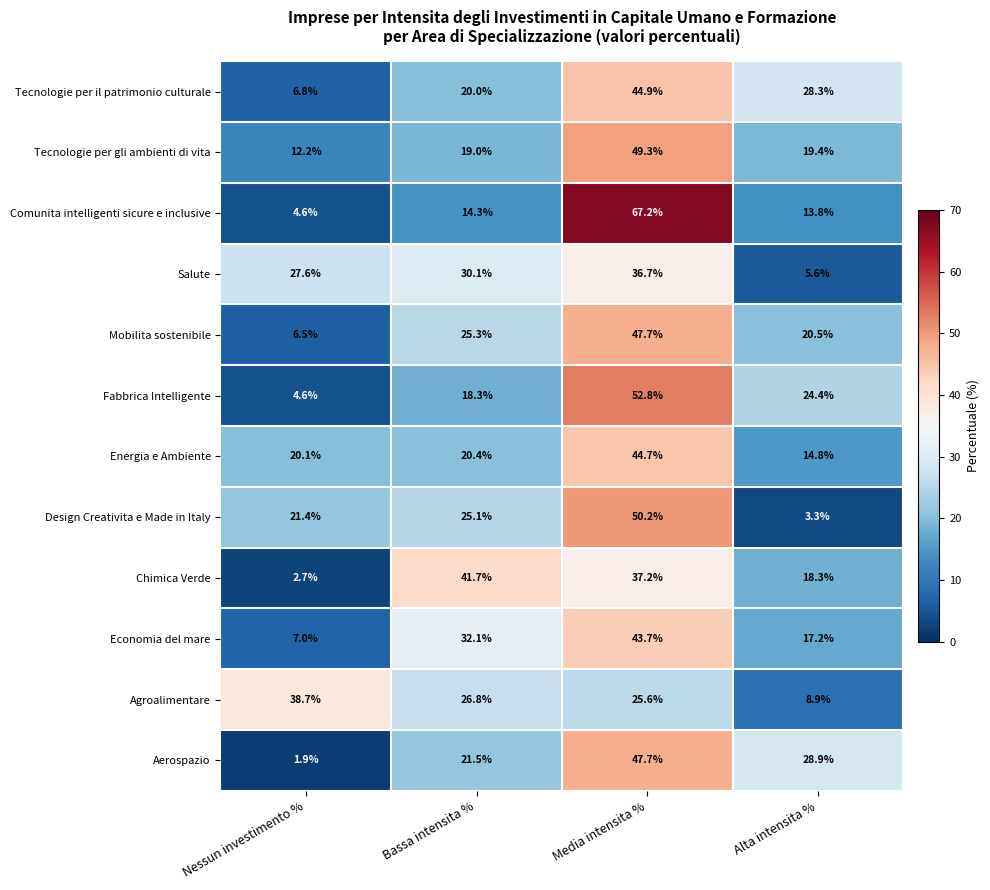

Which series has the widest spread of values?

Comunita intelligenti sicure e inclusive